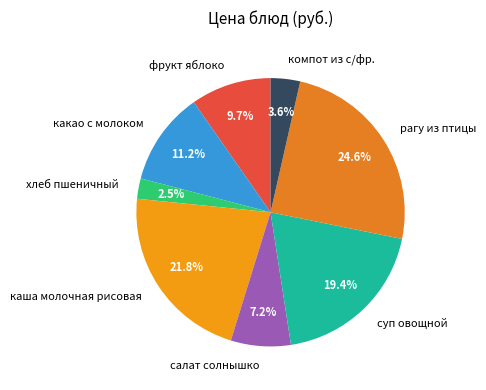

Does рагу из птицы represent more than half of the total?

No